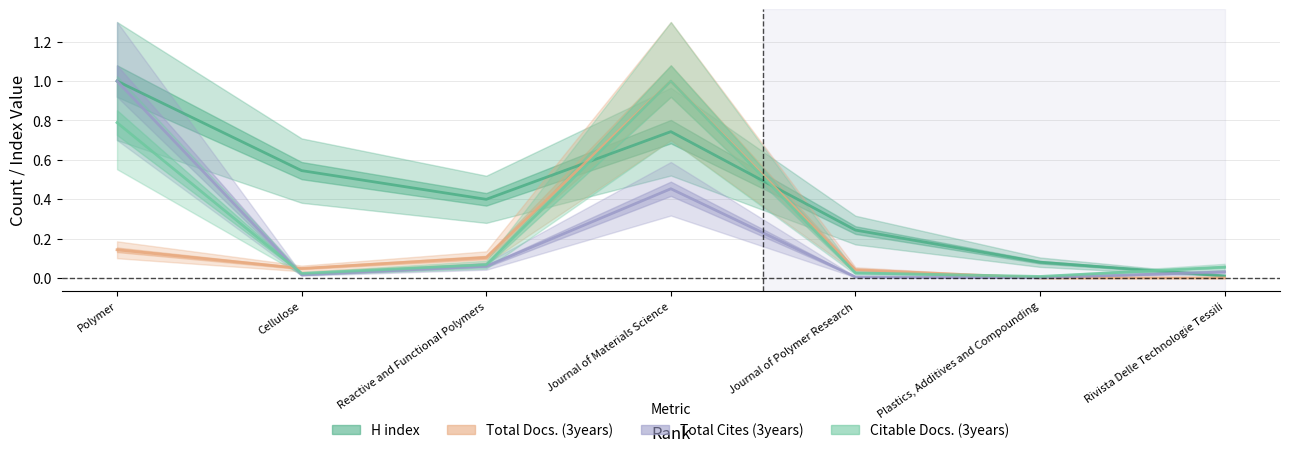

What is the difference between the maximum and minimum values in the Total Docs. (3years) series?

1.0